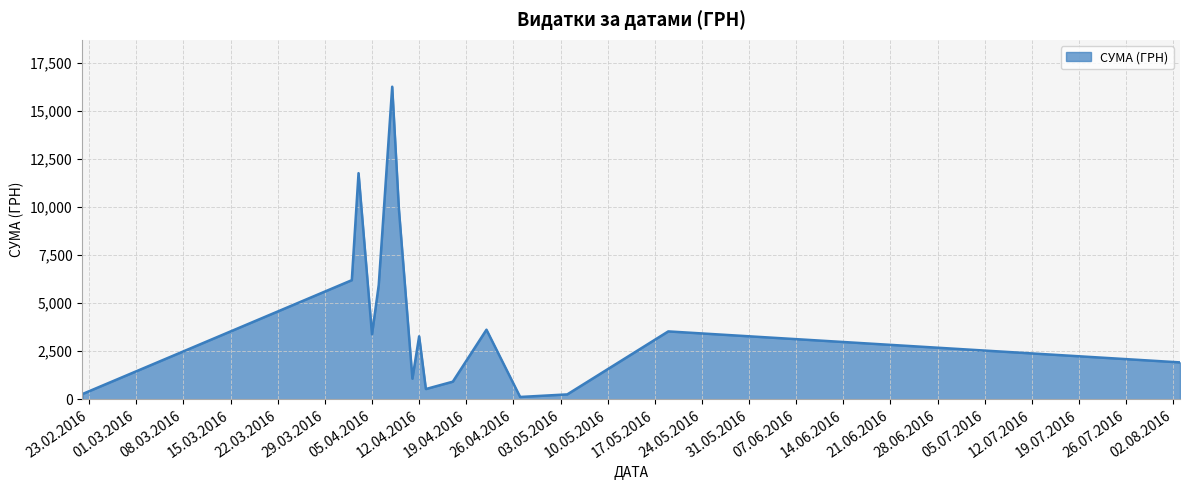

What is the difference between the maximum and minimum values?

16137.7